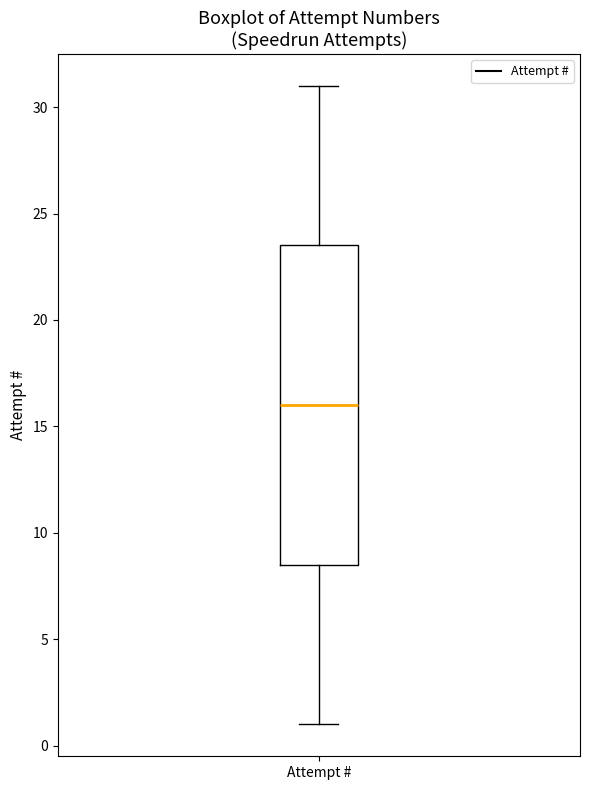

Read this box plot against the y-axis: the position of the median line, the range covered by the box, and the ends of both whiskers. The values are not printed on the chart, so give them approximately, as read against the axis.

median 16.0, box 8.5 to 23.5, whiskers 1.0 to 31.0